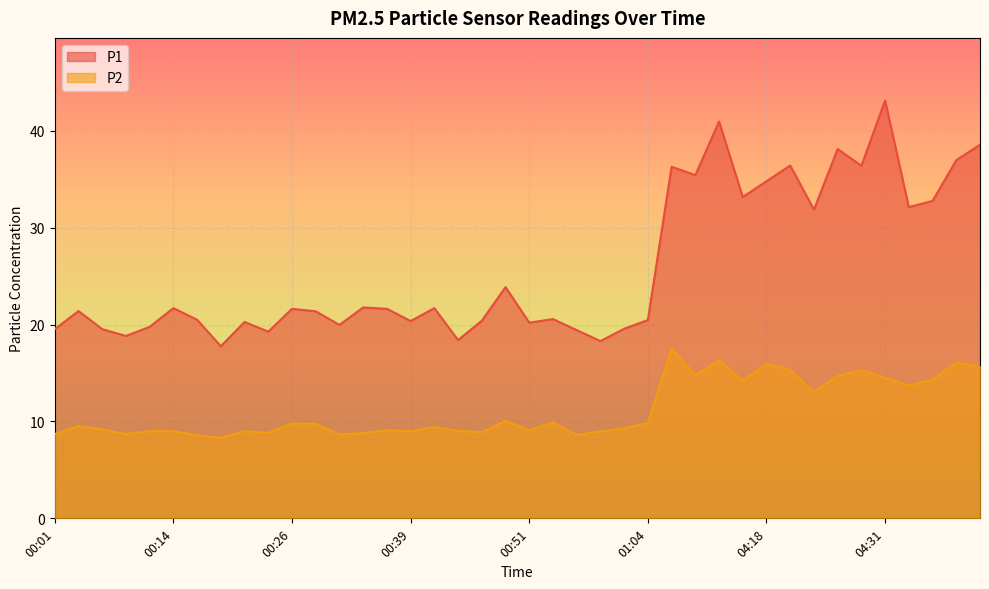

What is the difference between the second highest and minimum values in the P2 series?

8.0